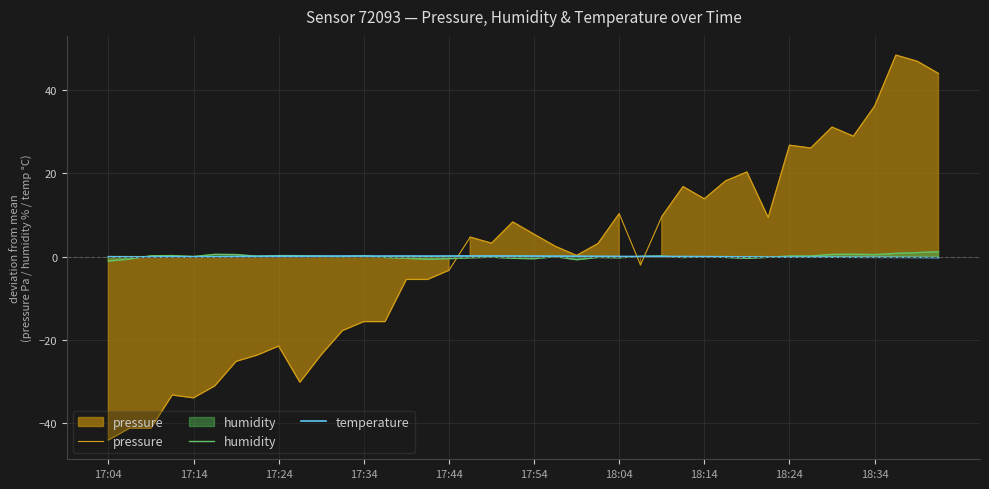

How many positive values does the pressure series have?

22